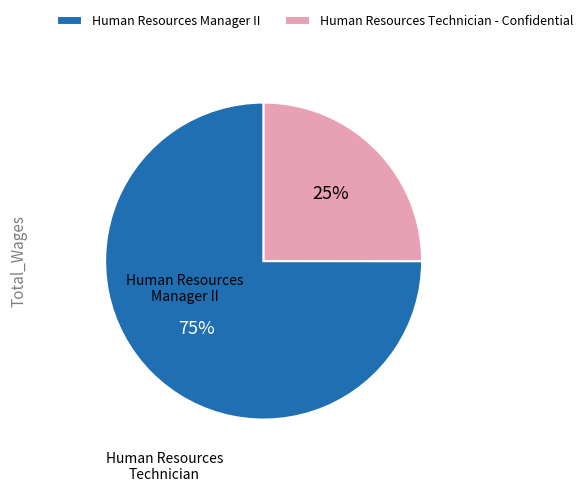

Is it true that Human Resources Manager II is 75% of the pie?

True